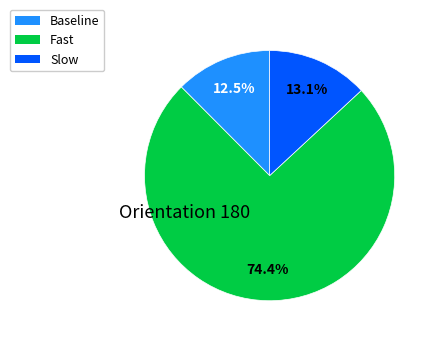

To the nearest percent, what is the difference between the Baseline and Slow slice percentages?

1%